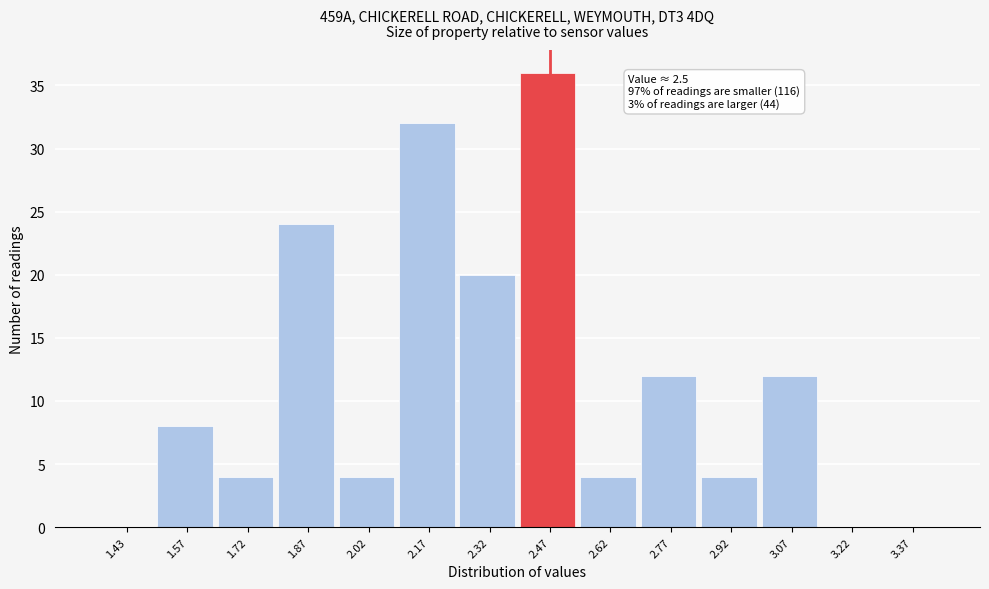

Which range on the x-axis has the tallest bar?

2.40 to 2.55